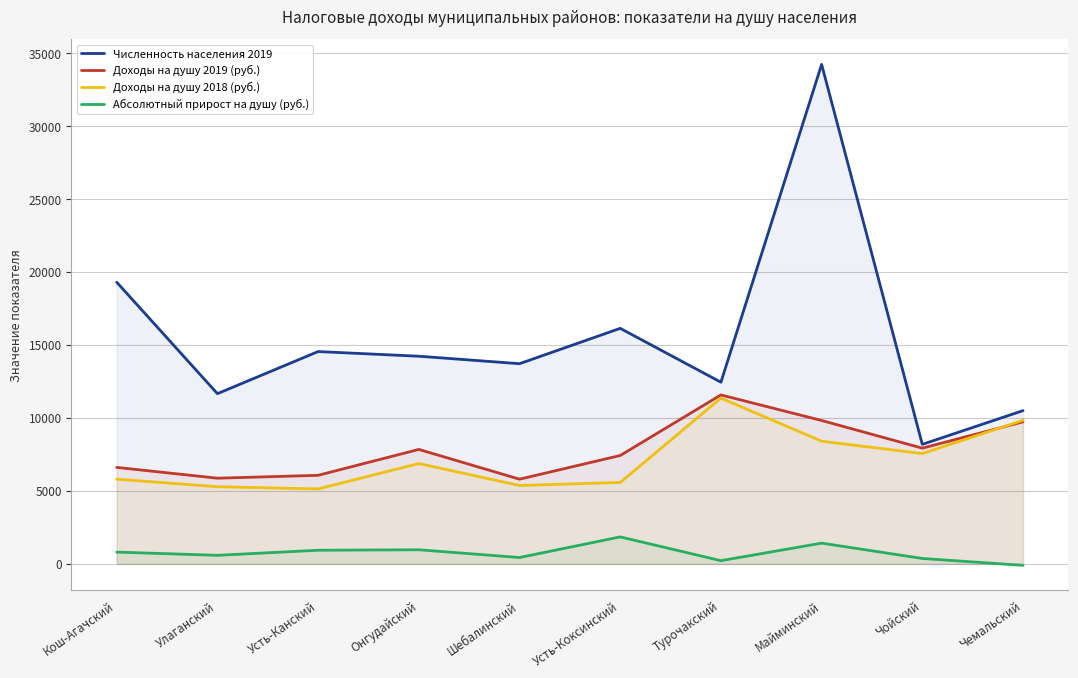

At which label is Доходы на душу 2019 (руб.) closest to 8693?

Чойский